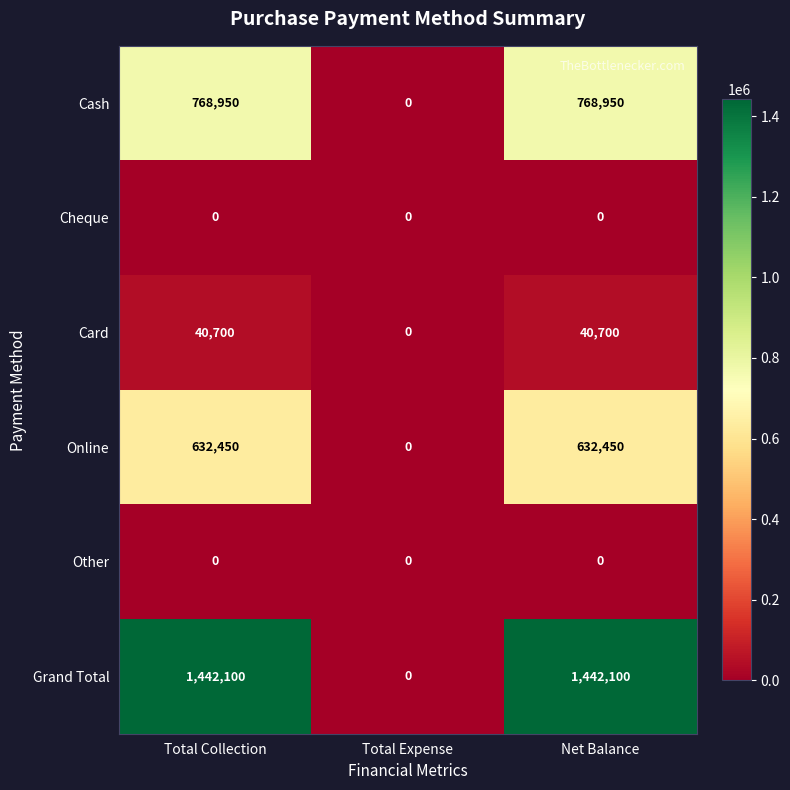

Count the Grand Total values in the range 0 to 1442100.

3